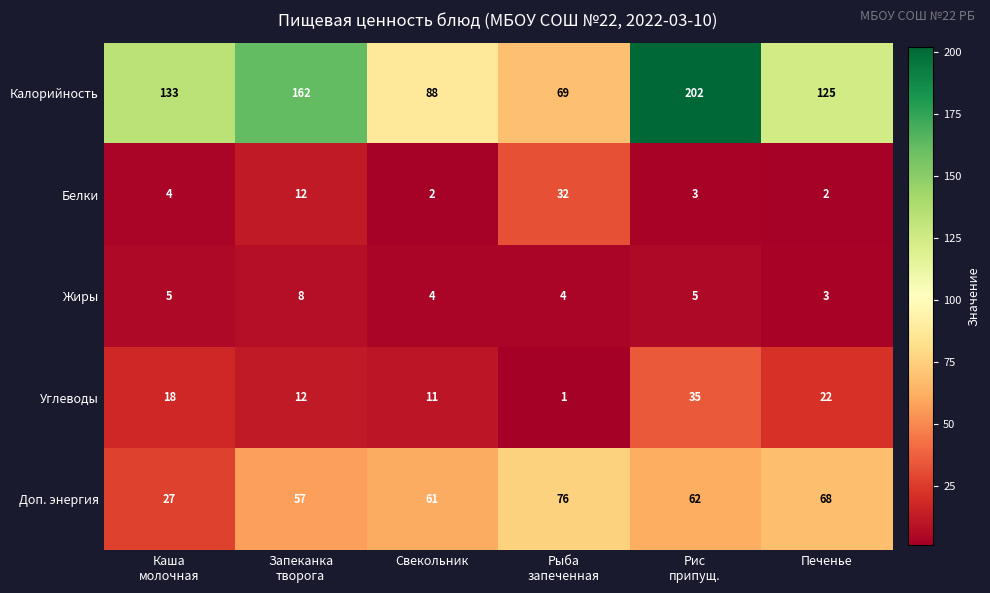

What is the average value of the Белки series?

9